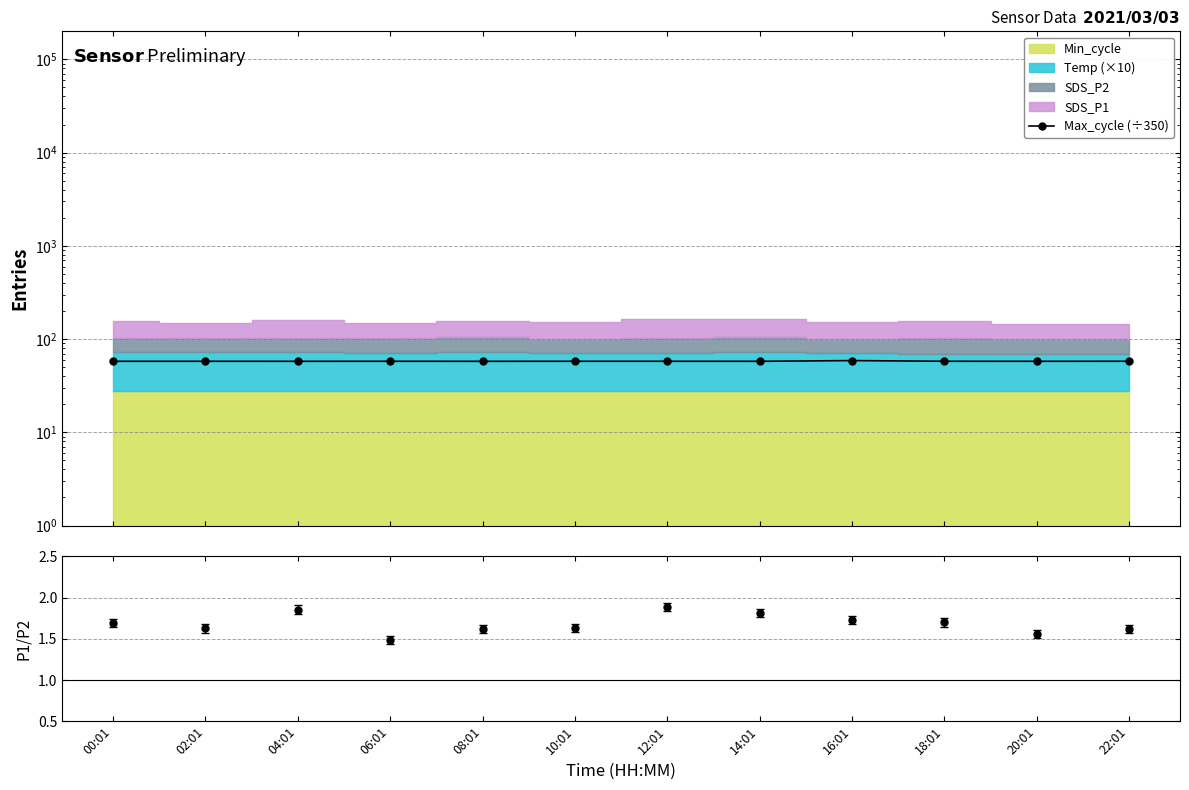

Is it true that the value at 18:01 is 57.8?

True